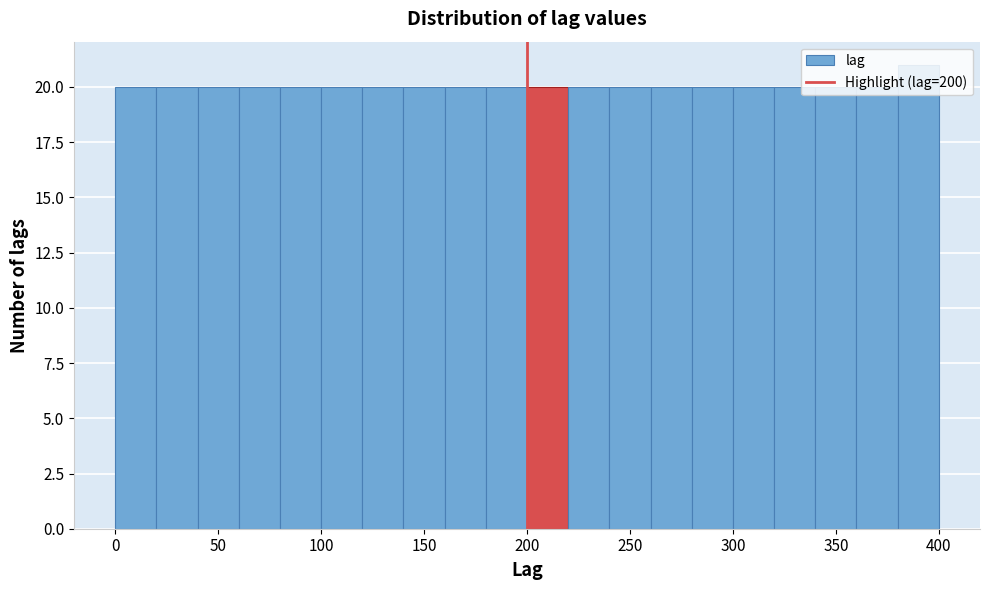

How tall is the bar that spans 0 to 20 on the x-axis? The values are not printed on the chart, so give them approximately, as read against the axis.

20